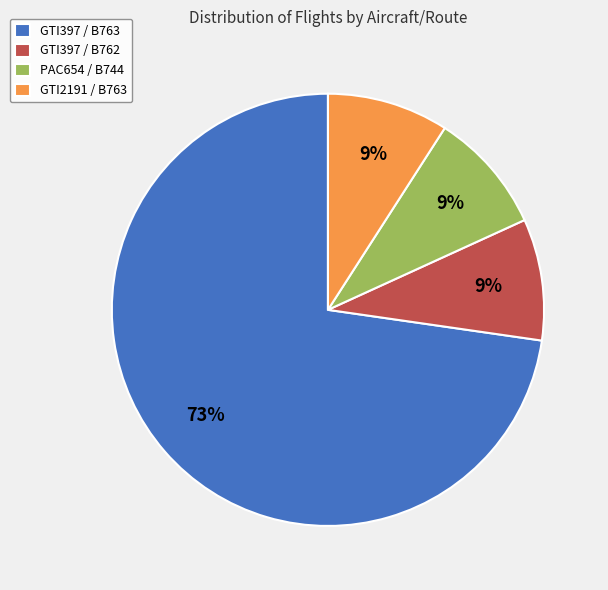

Which category has the biggest portion of the pie?

GTI397 / B763